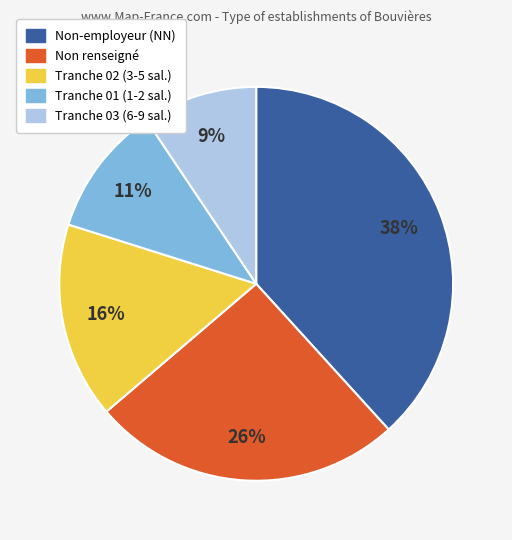

Is there a majority slice in this chart?

No